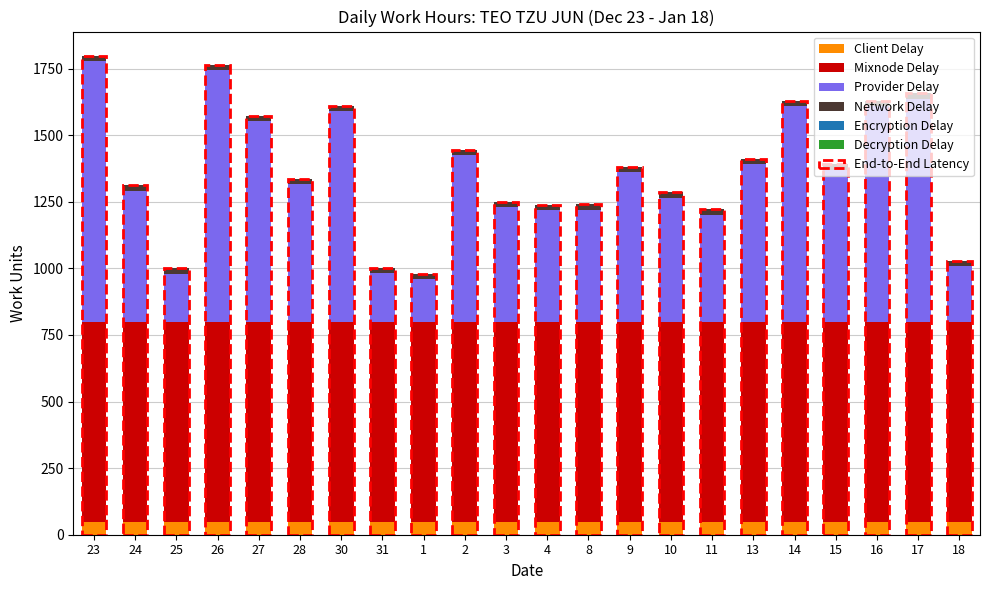

What is the average value of the Client Delay series?

48.0